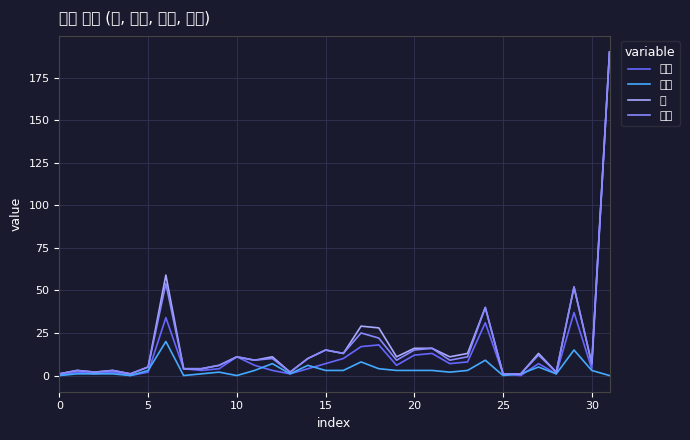

Is this an area chart (filled region under the line)?

No